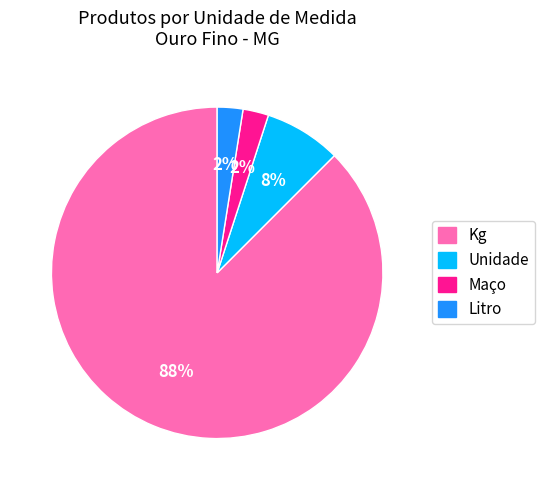

Combined, do Unidade and Kg account for over 50%?

Yes